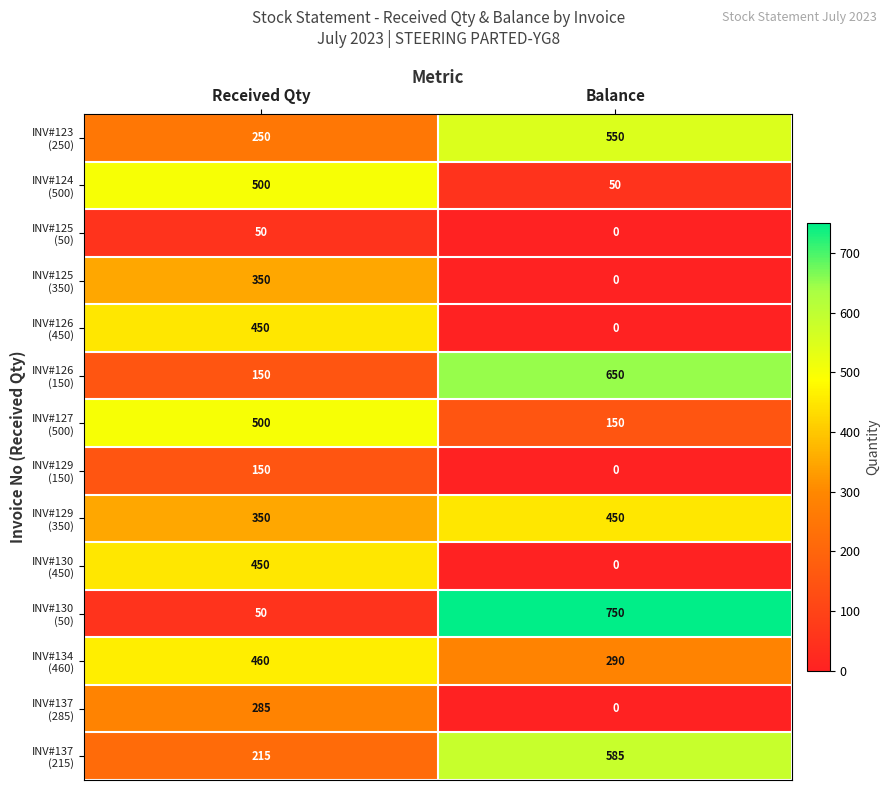

Which category has the highest value across all series?

Balance